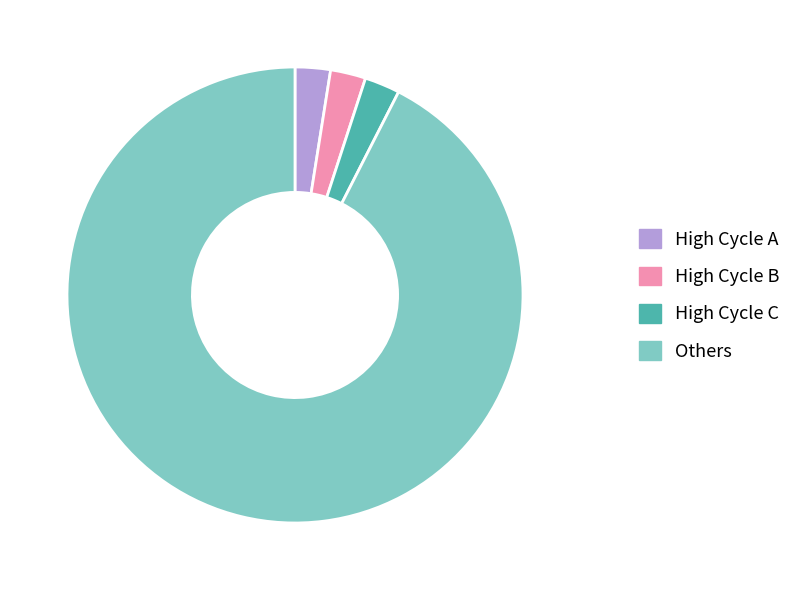

How many segments does this pie chart have?

4